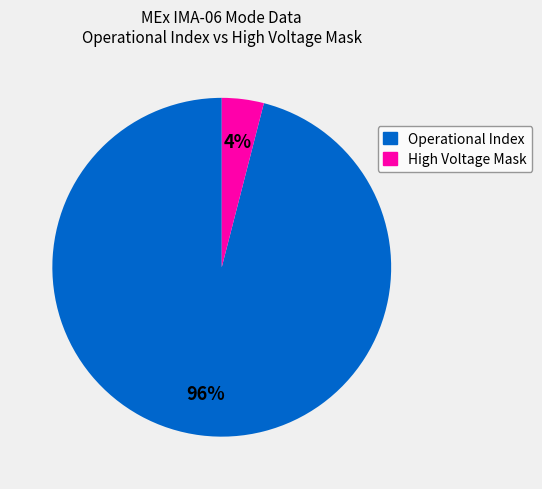

To the nearest percent, what portion does High Voltage Mask represent?

4%